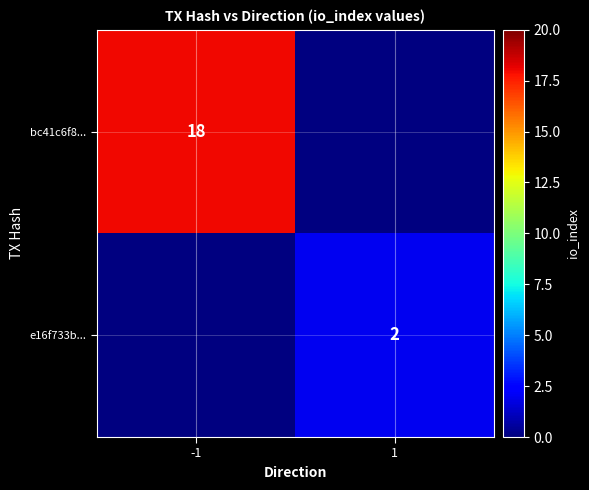

True or false: e16f733b... has a value of 3 at 1.

False